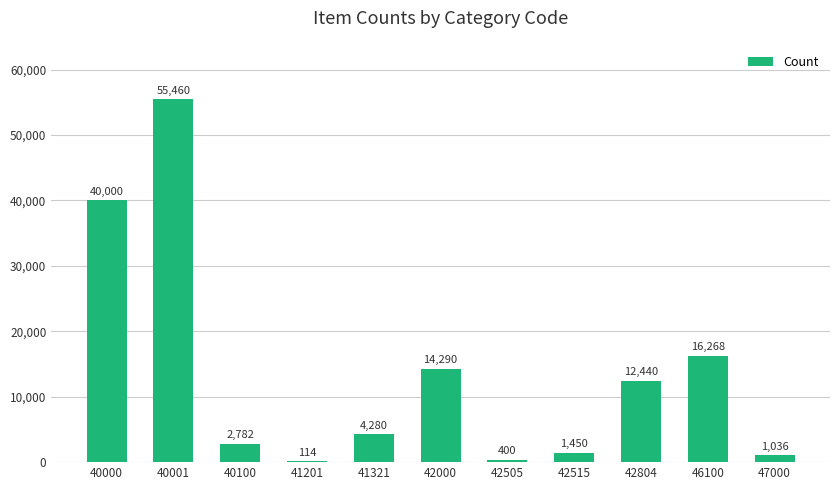

Reading left to right, transcribe all the data shown in this chart.

40000	55460	2782	114	4280	14290	400	1450	12440	16268	1036